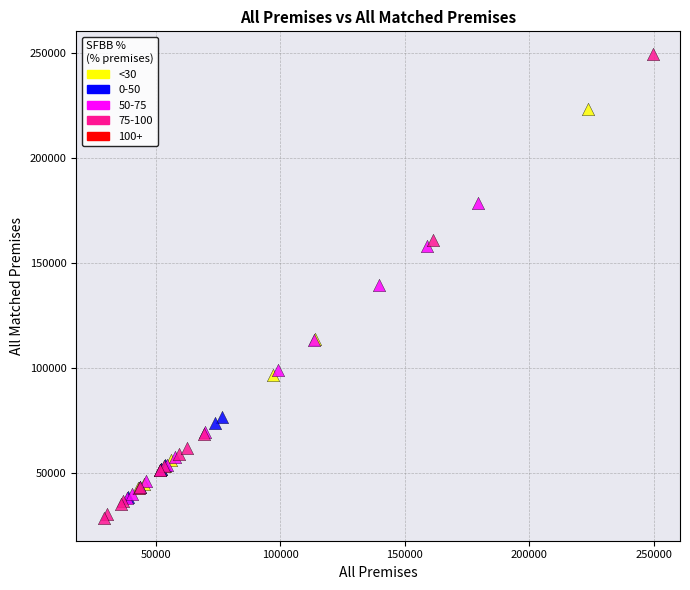

Which series has the largest Y range (max minus min)?

75-100